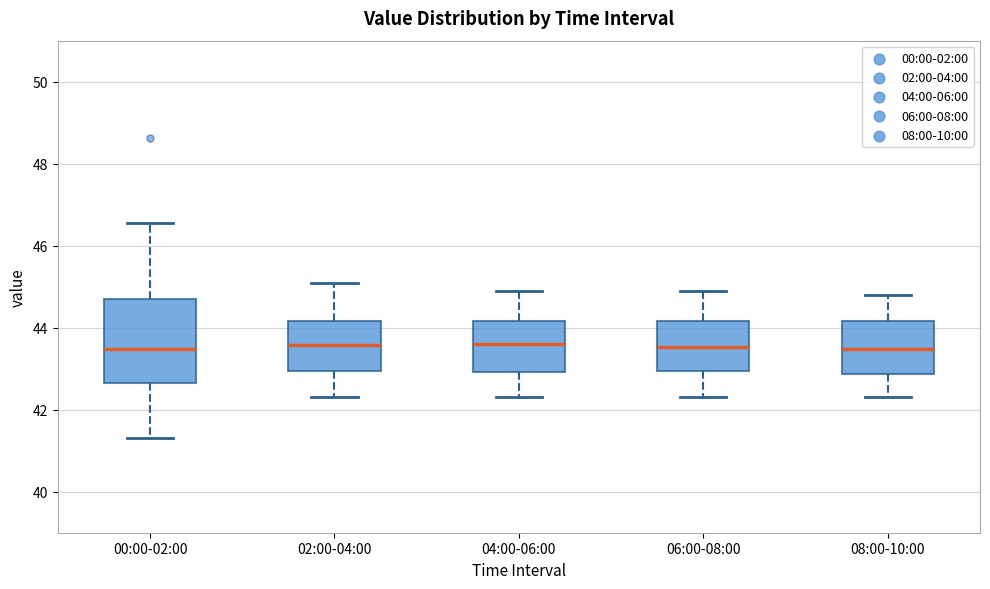

Reading left to right, transcribe this box plot: for each box, give where its median line is, the range the box spans, and where its two whiskers end, as read against the y-axis. The values are not printed on the chart, so give them approximately, as read against the axis.

00:00-02:00: median 43.4, box 42.6 to 44.8, whiskers 41.4 to 46.6
02:00-04:00: median 43.6, box 43.0 to 44.2, whiskers 42.4 to 45.2
04:00-06:00: median 43.6, box 43.0 to 44.2, whiskers 42.4 to 45.0
06:00-08:00: median 43.6, box 43.0 to 44.2, whiskers 42.4 to 45.0
08:00-10:00: median 43.4, box 42.8 to 44.2, whiskers 42.4 to 44.8